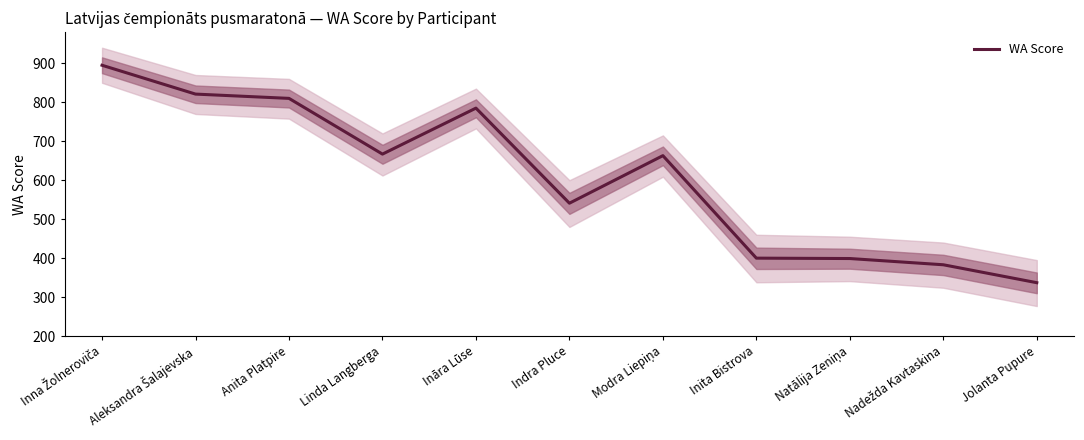

What is the label of the 6th point from the right?

Indra Pluce